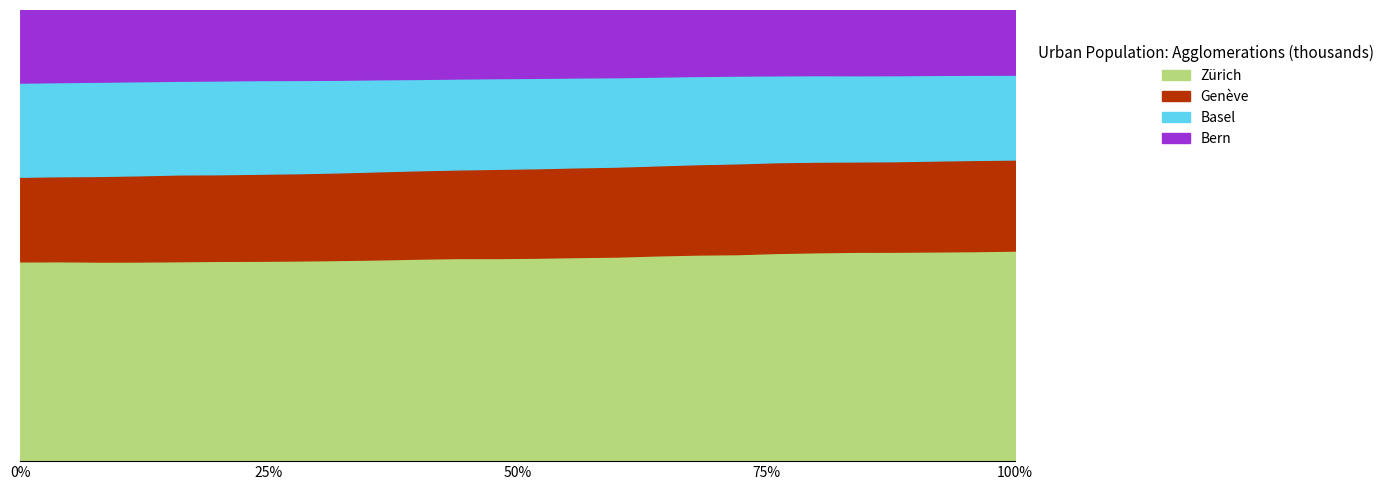

What are all the series names shown in the legend?

Zürich, Genève, Basel, Bern